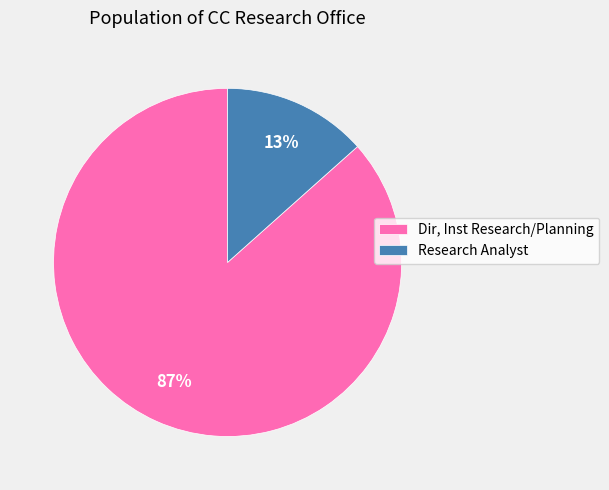

How many slices are in this pie chart?

2